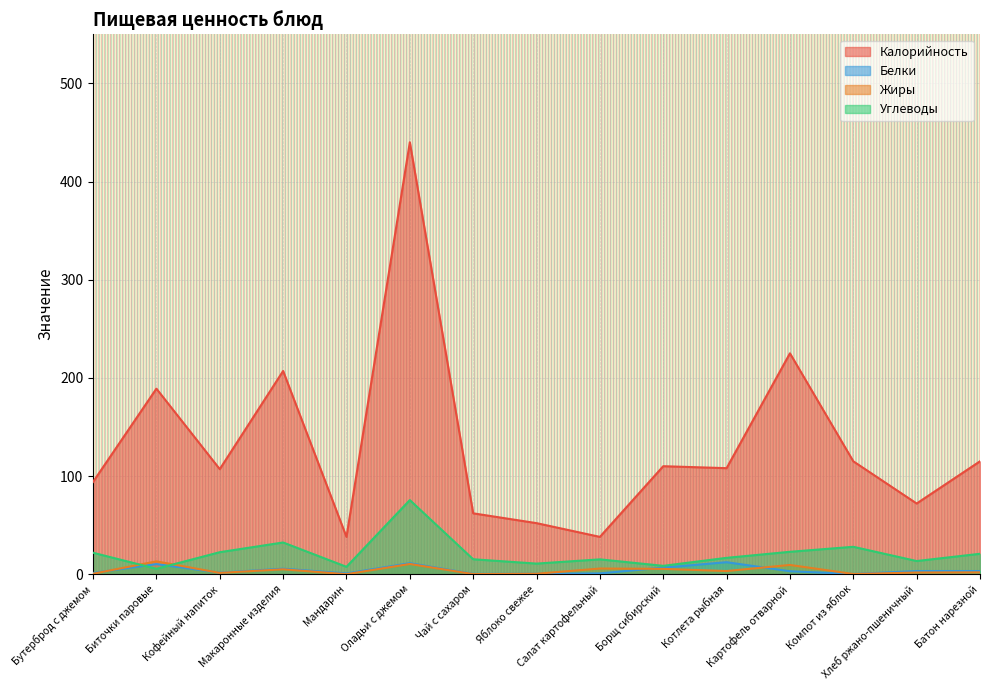

What value does the Углеводы series have at Хлеб ржано-пшеничный?

13.4